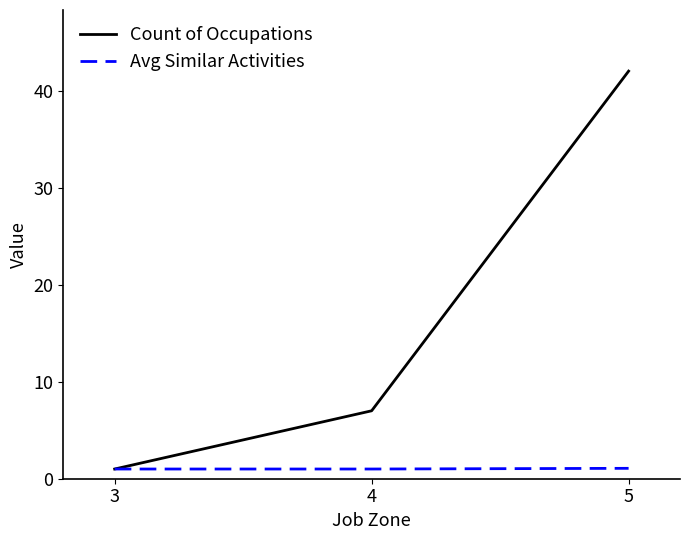

What are all the series names shown in the legend?

Count of Occupations, Avg Similar Activities